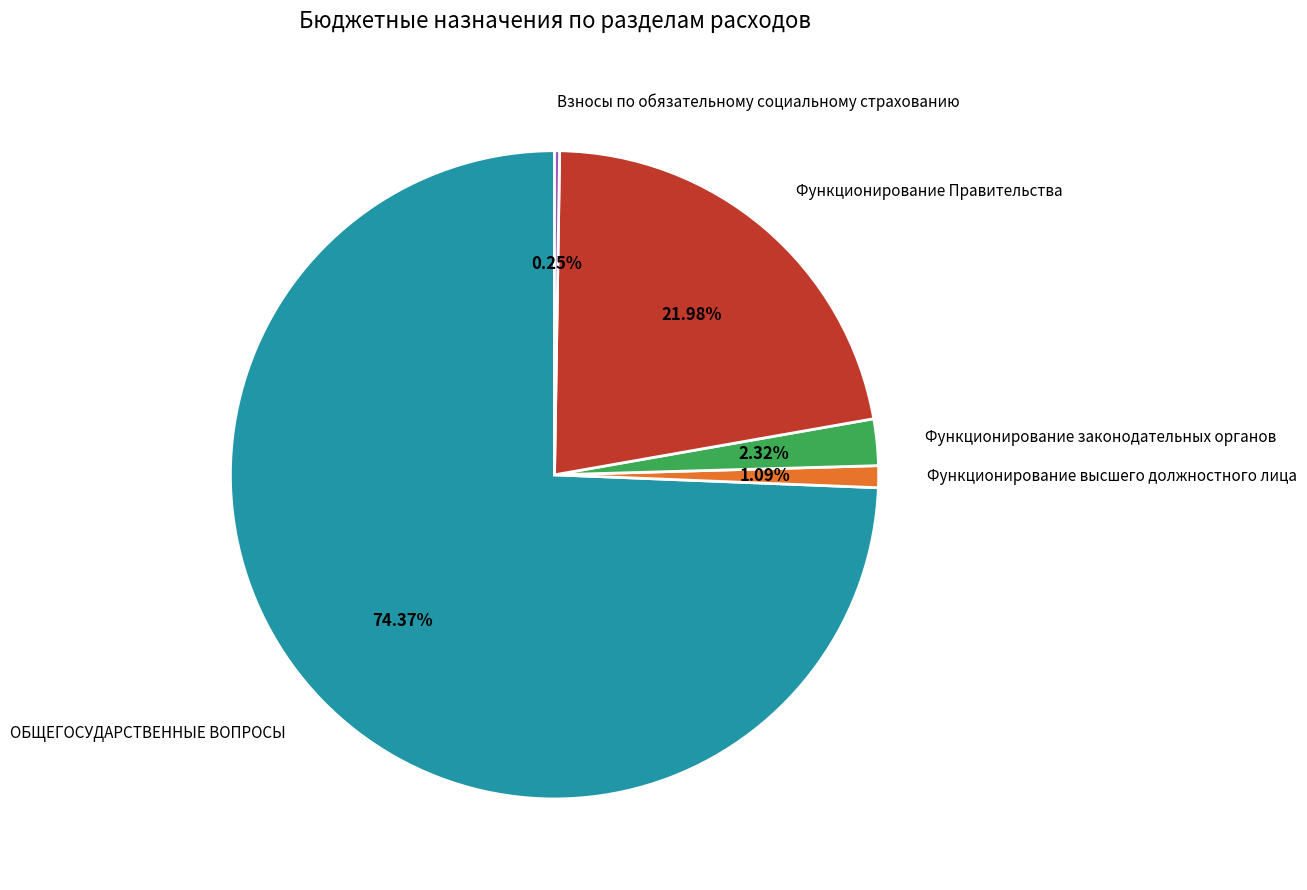

What is the largest slice in the pie chart?

ОБЩЕГОСУДАРСТВЕННЫЕ ВОПРОСЫ